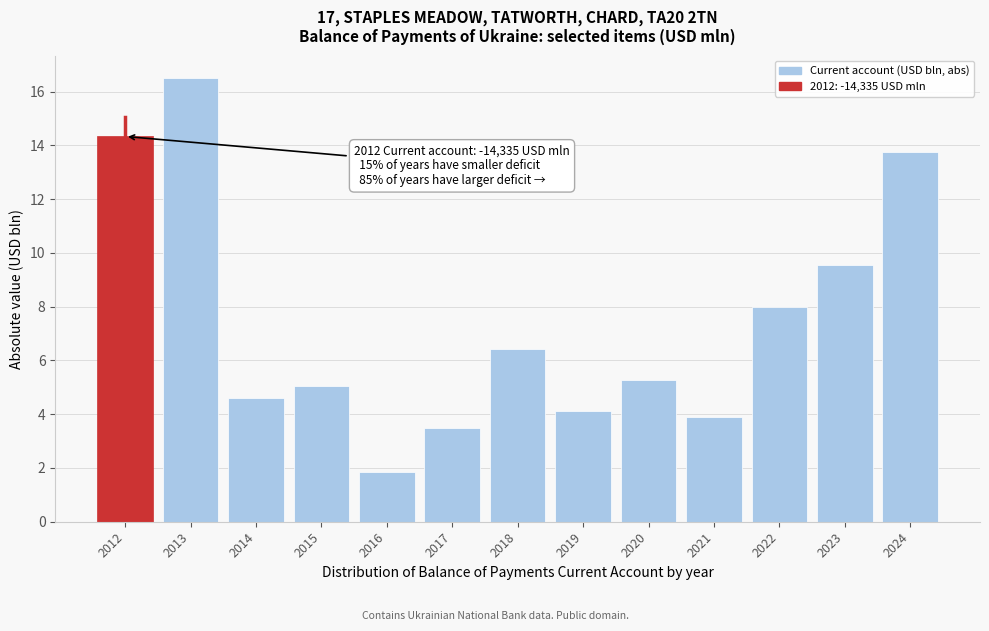

Reading right to left, transcribe all the data shown in this chart.

13.7	9.6	8.0	3.9	5.3	4.1	6.4	3.5	1.9	5.0	4.6	16.5	14.3